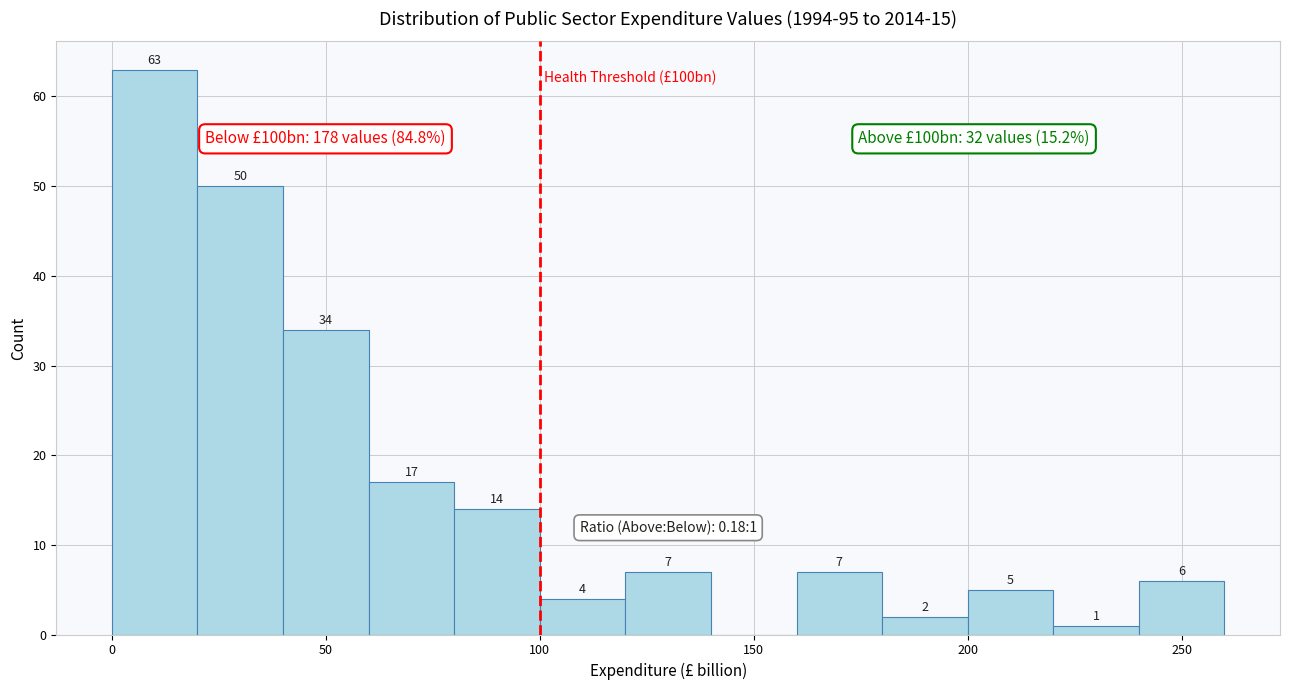

Over which range of the x-axis is the bar tallest?

0 to 20